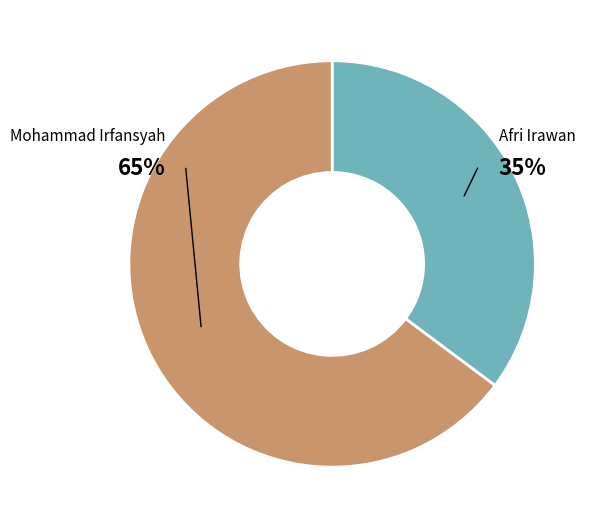

Count the number of slices in the pie.

2